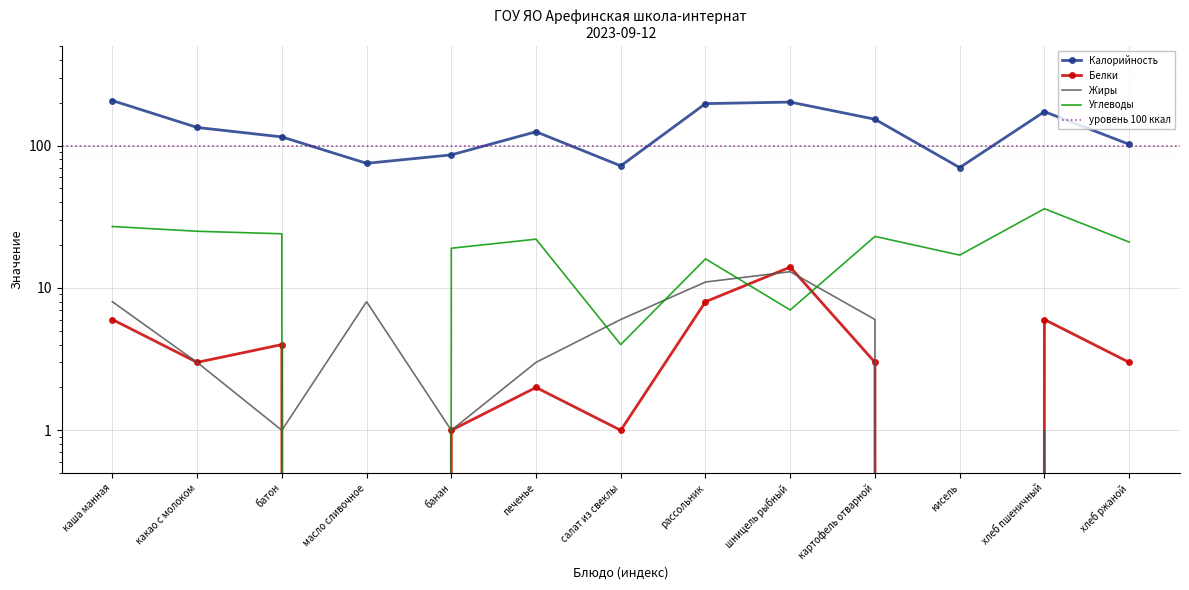

What is the difference between the maximum and minimum values in the Углеводы series?

36